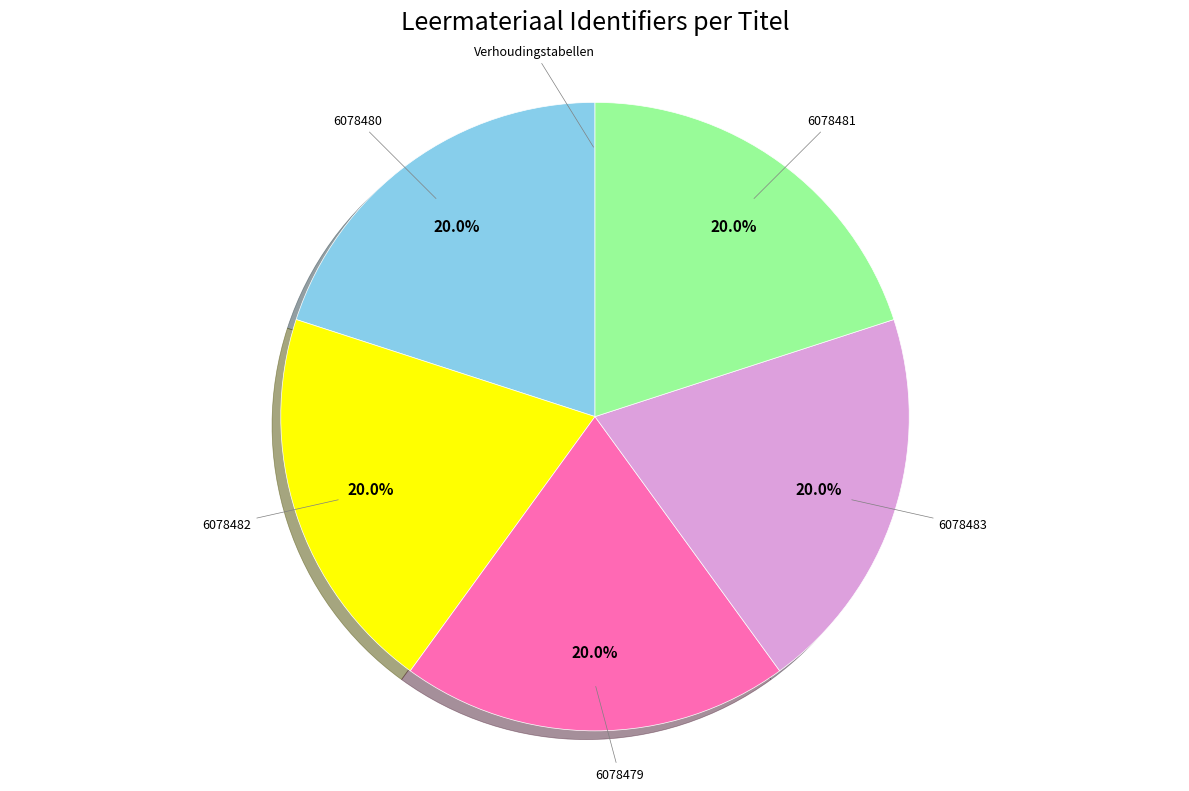

What percentage is the 6078482 slice, to the nearest percent?

20%